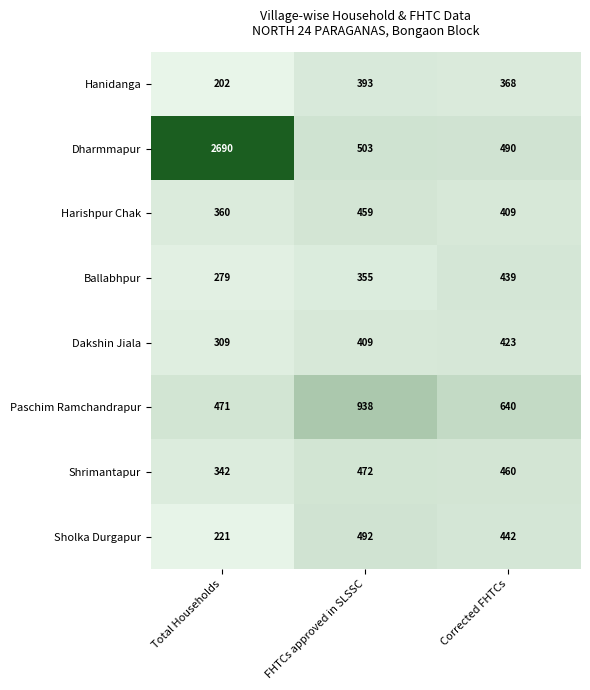

What is the total value across all series at Corrected FHTCs?

3671